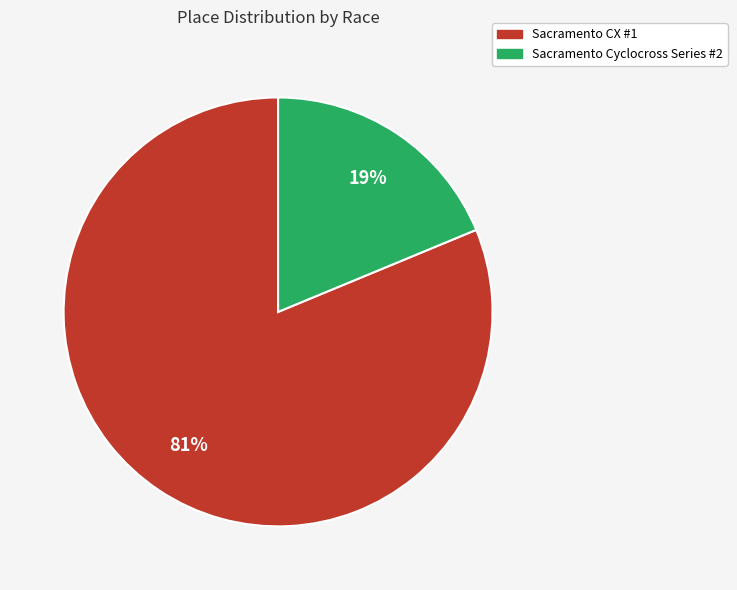

The Sacramento CX #1 slice represents 68% of the pie. True or false?

False